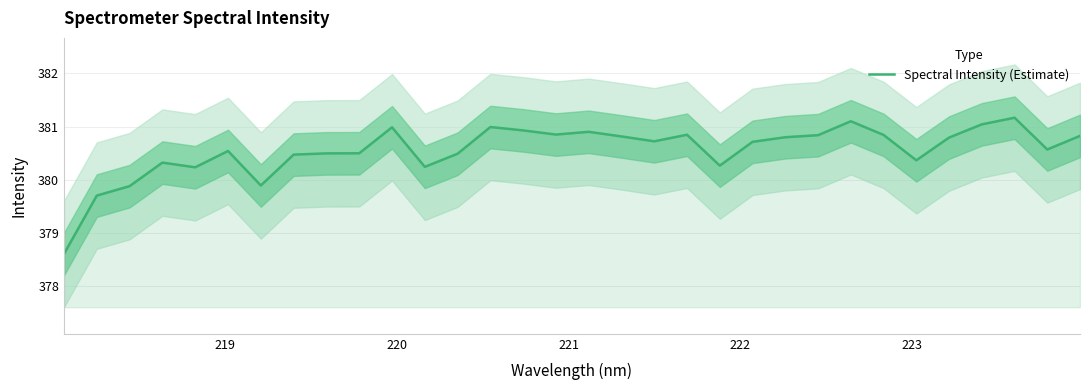

What is the highest value of the Spectral Intensity (Estimate) series?

381.2